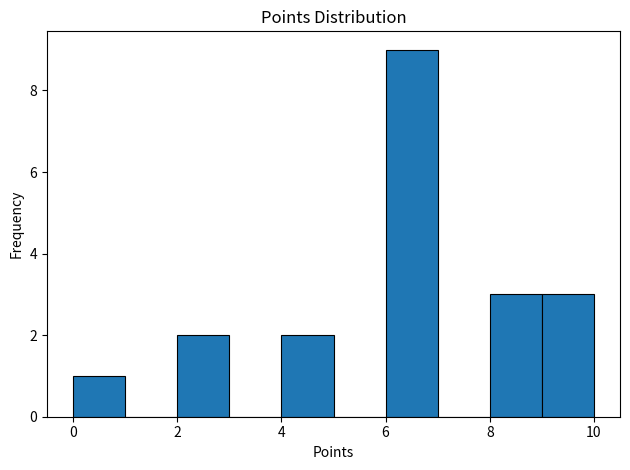

What is the height of the bar covering 4 to 5 on the x-axis? The values are not printed on the chart, so give them approximately, as read against the axis.

2